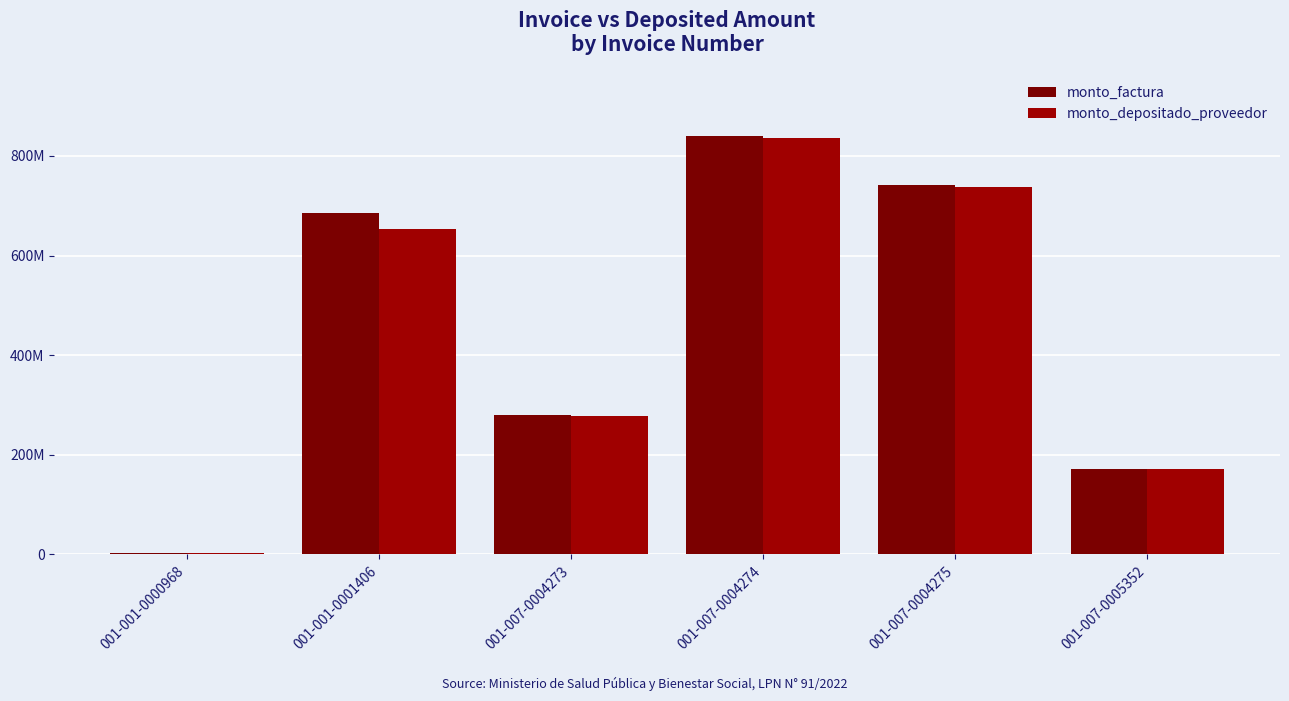

At which category is the sum across all series the highest?

001-007-0004274